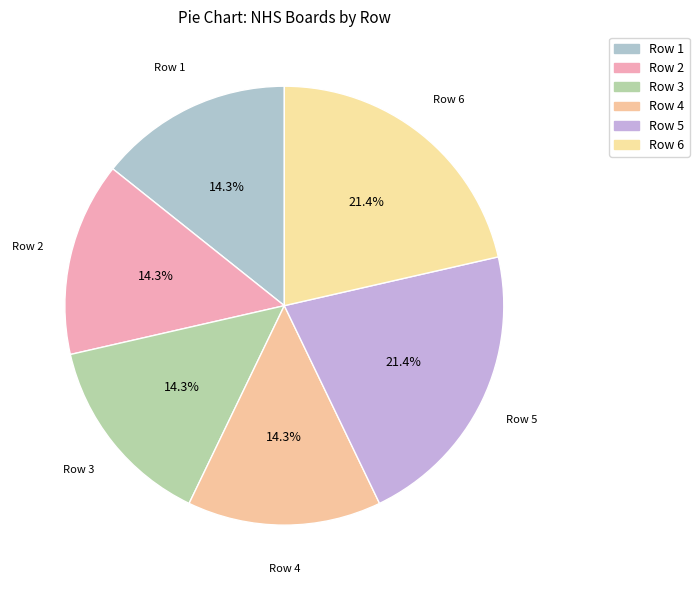

What is the ratio of the value at Row 4 to the value at Row 2?

1.0